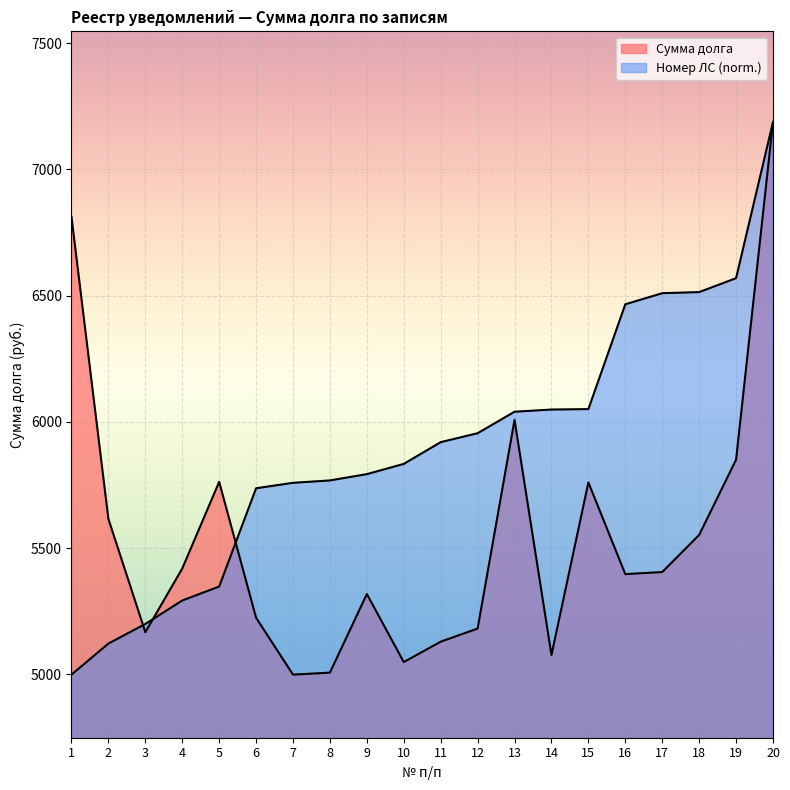

How many data points in Сумма долга are above 5404?

10